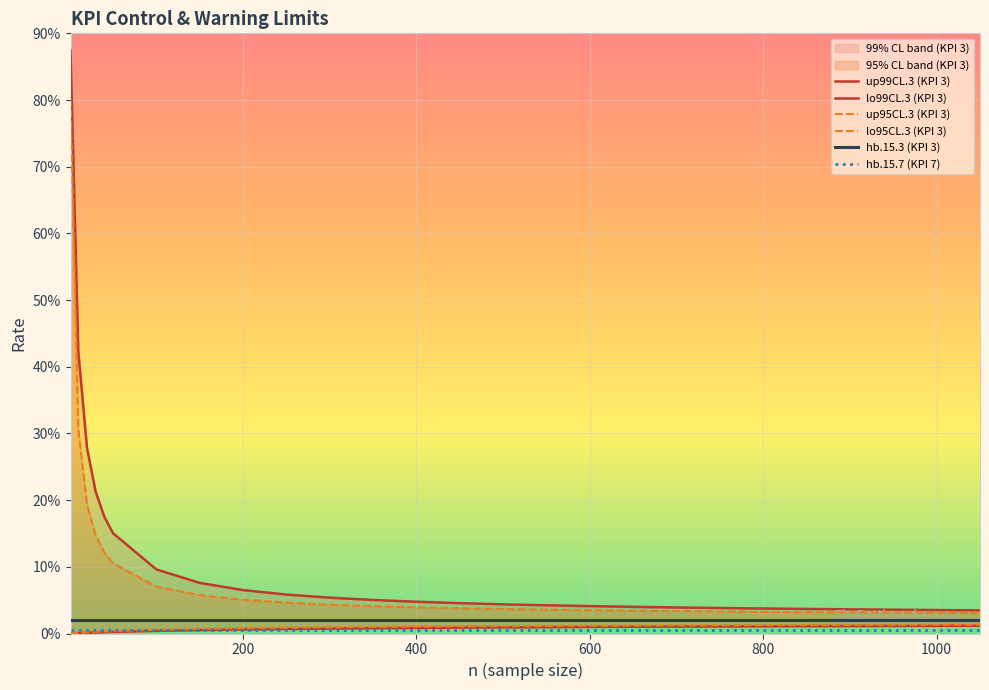

Reading left to right, list all the values displayed in this chart.

up99CL.3 (KPI 3): 87.4	42.3	27.8	21.3	17.5	15.0	9.6	7.6	6.5	5.8	5.4	5.0	4.8	4.5	4.4	4.2	4.1	4.0	3.9	3.8	3.7	3.7	3.6	3.6	3.5	3.5
lo99CL.3 (KPI 3): 0.0	0.1	0.1	0.2	0.2	0.2	0.4	0.5	0.6	0.7	0.7	0.8	0.8	0.9	0.9	1.0	1.0	1.0	1.0	1.1	1.1	1.1	1.1	1.1	1.2	1.2
up95CL.3 (KPI 3): 80.2	30.6	19.3	14.7	12.1	10.5	7.0	5.7	5.1	4.6	4.3	4.1	3.9	3.8	3.7	3.6	3.5	3.4	3.4	3.3	3.2	3.2	3.2	3.1	3.1	3.1
lo95CL.3 (KPI 3): 0.0	0.1	0.2	0.2	0.3	0.4	0.6	0.7	0.8	0.9	0.9	1.0	1.0	1.1	1.1	1.1	1.2	1.2	1.2	1.2	1.2	1.3	1.3	1.3	1.3	1.3
hb.15.3 (KPI 3): 2.0	2.0	2.0	2.0	2.0	2.0	2.0	2.0	2.0	2.0	2.0	2.0	2.0	2.0	2.0	2.0	2.0	2.0	2.0	2.0	2.0	2.0	2.0	2.0	2.0	2.0
hb.15.7 (KPI 7): 0.6	0.6	0.6	0.6	0.6	0.6	0.6	0.6	0.6	0.6	0.6	0.6	0.6	0.6	0.6	0.6	0.6	0.6	0.6	0.6	0.6	0.6	0.6	0.6	0.6	0.6